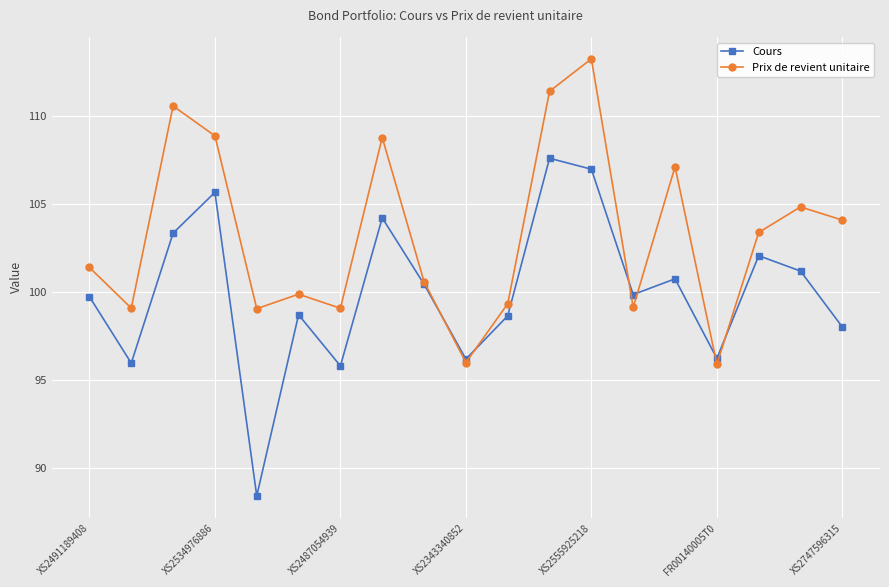

What is the minimum value for Prix de revient unitaire?

95.9